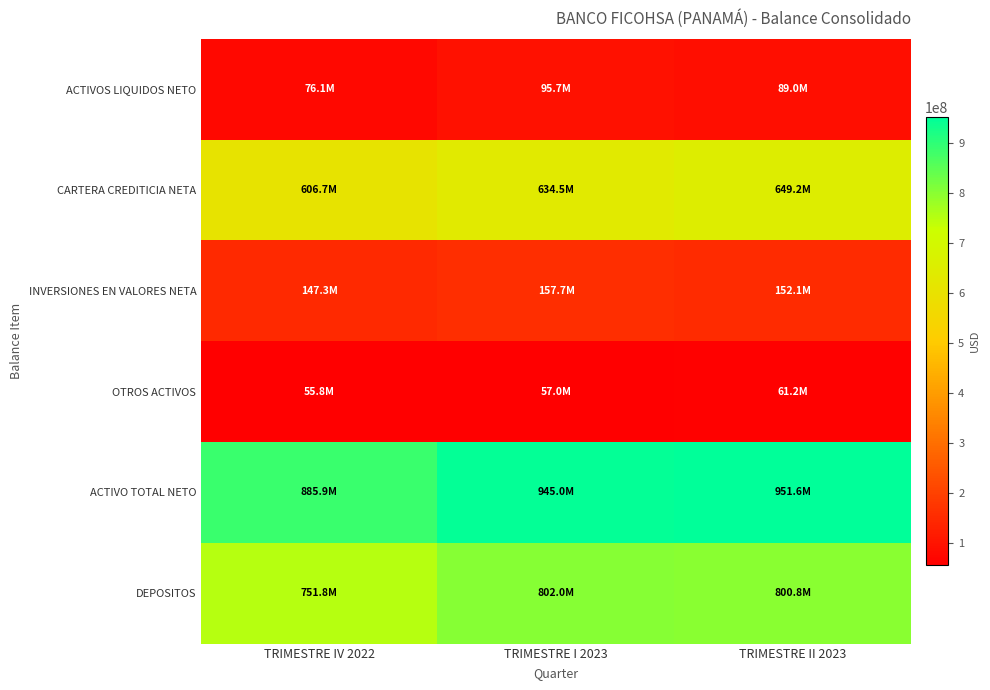

At which category does the chart reach its peak across all series?

TRIMESTRE II 2023